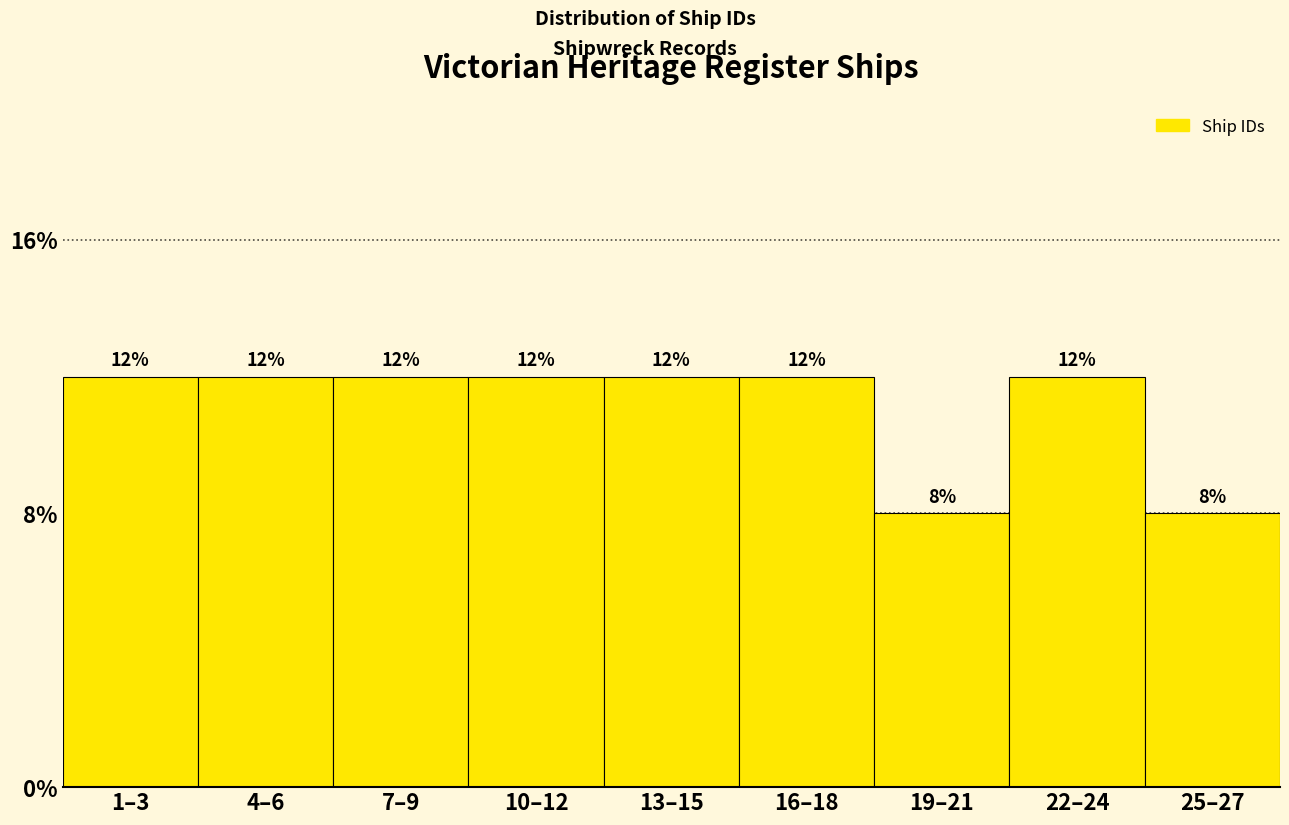

Does the chart contain any negative values?

No